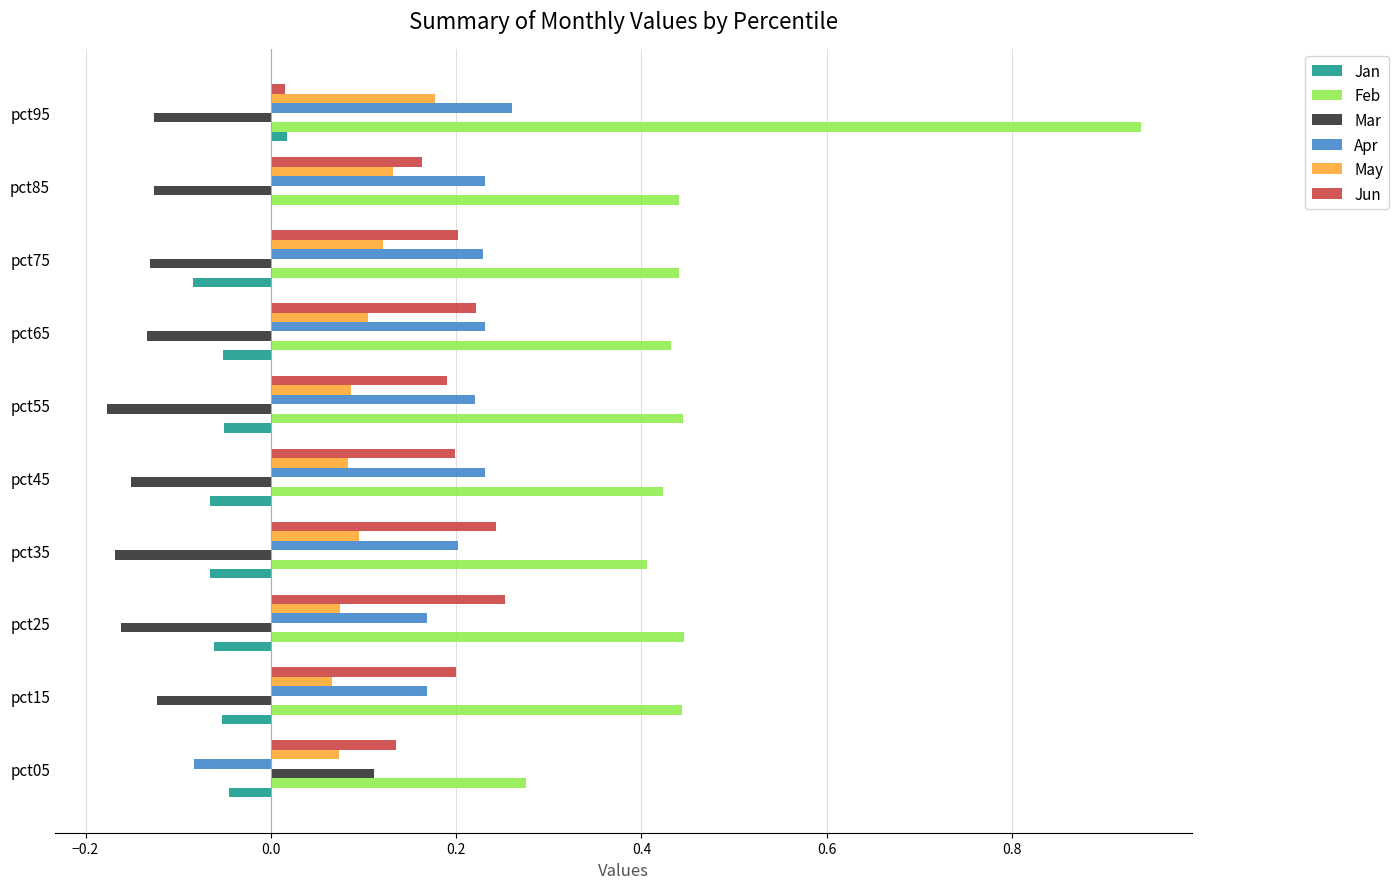

What is the sum of all Apr values?

1.9